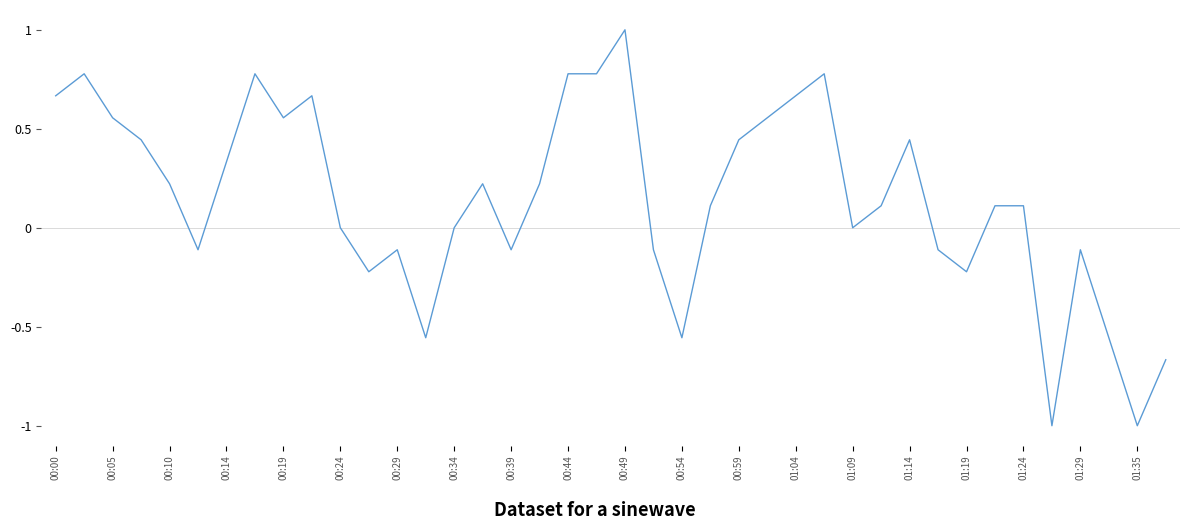

What is the difference between the maximum and minimum values?

2.0